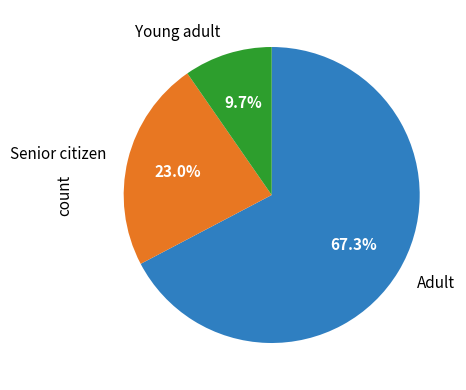

Rank the categories by value from lowest to highest.

Young adult, Senior citizen, Adult